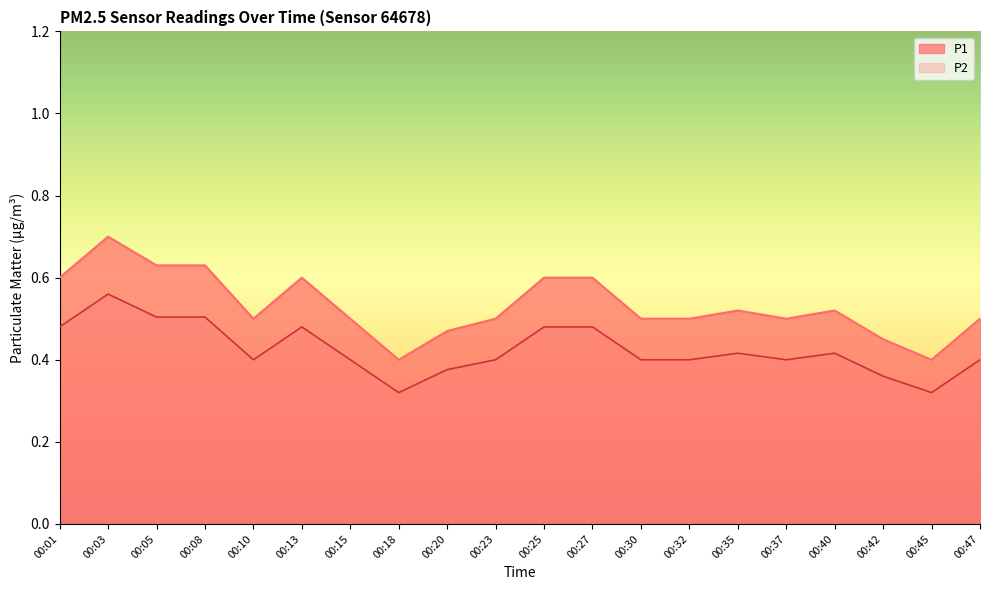

At which category is the sum across all series the highest?

00:03